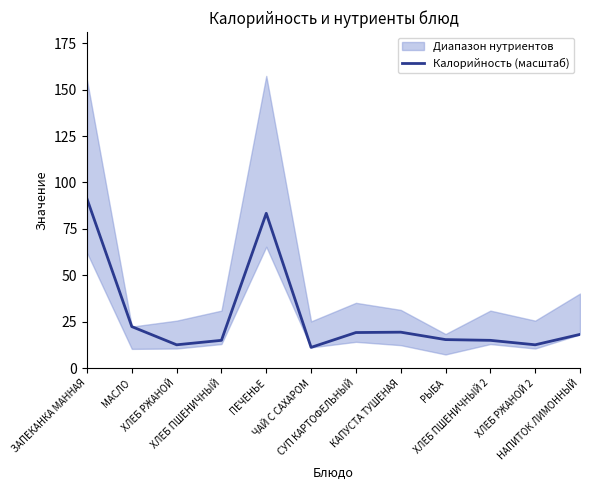

What is the greatest value displayed?

91.2